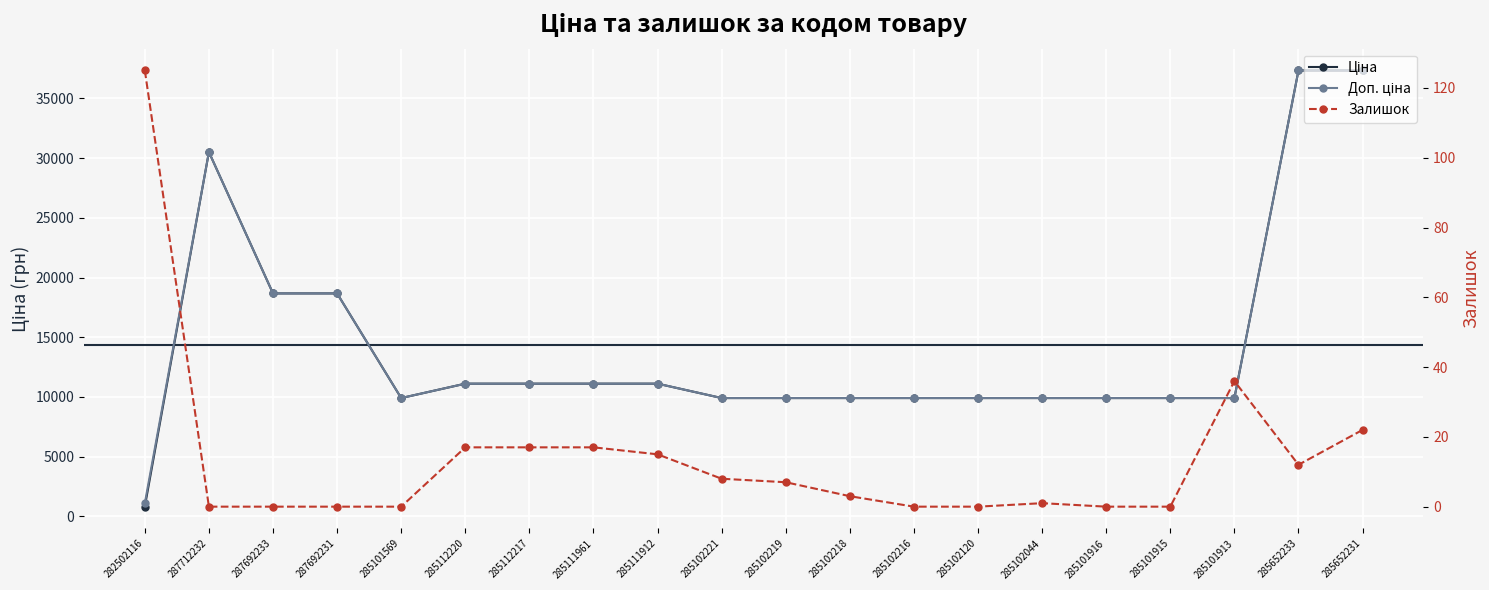

Which series has the largest range (max minus min)?

Ціна